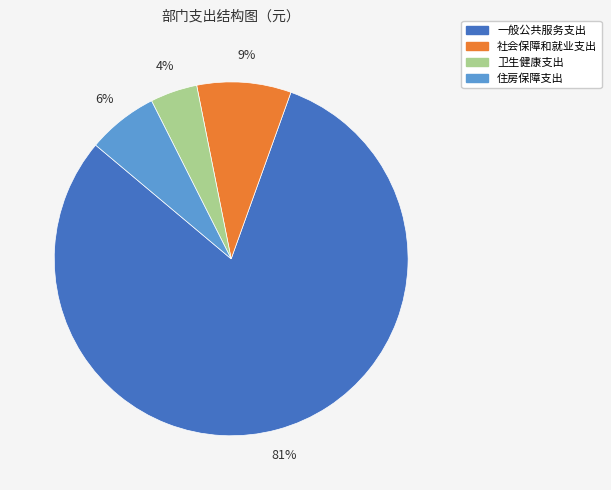

Which slice represents more than half of the pie?

一般公共服务支出